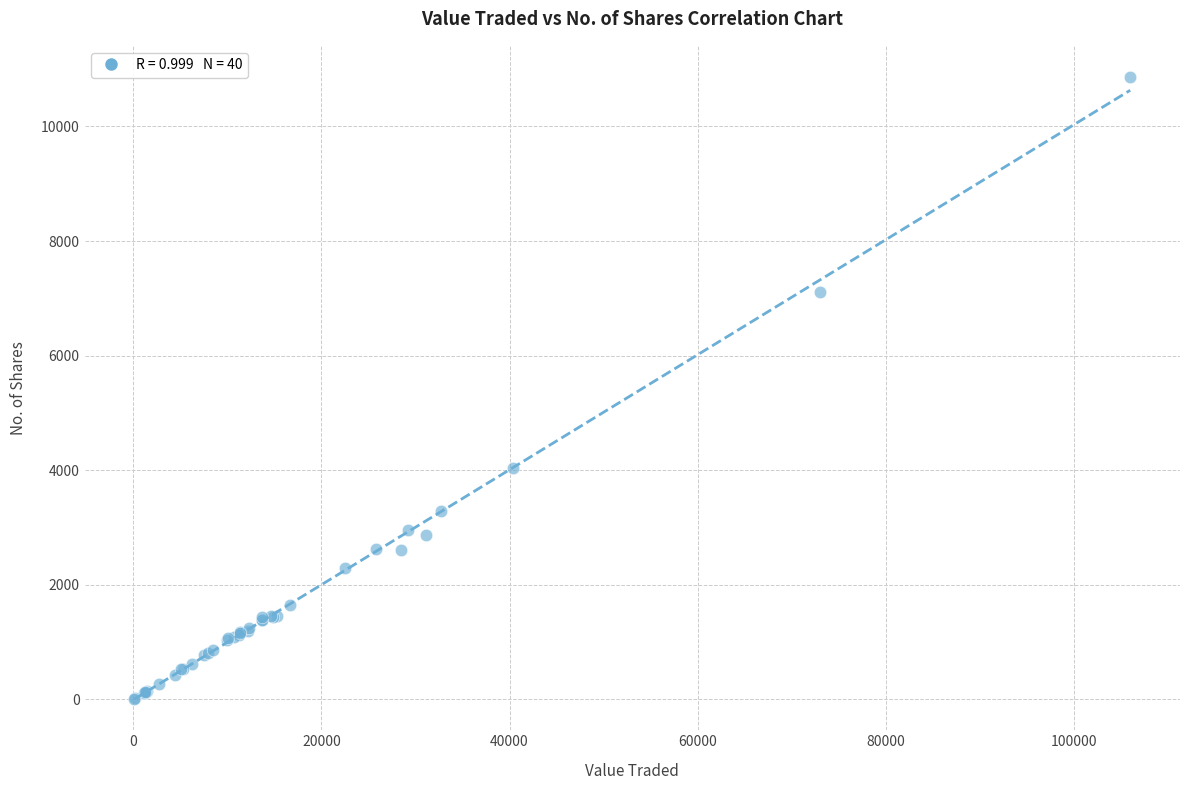

What Y value in the scatter plot is closest to 5437?

4041